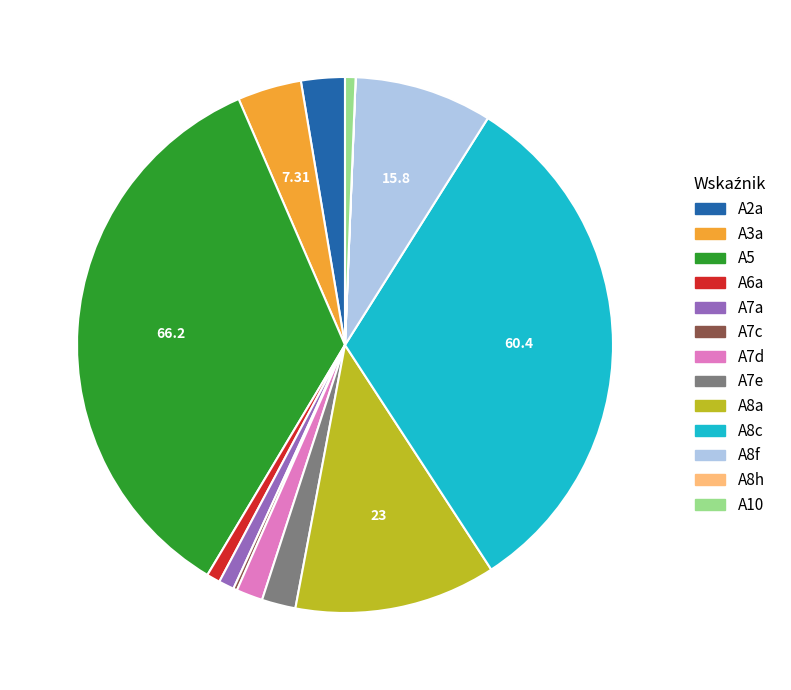

Do A6a and A7a together represent more than half of the pie?

No